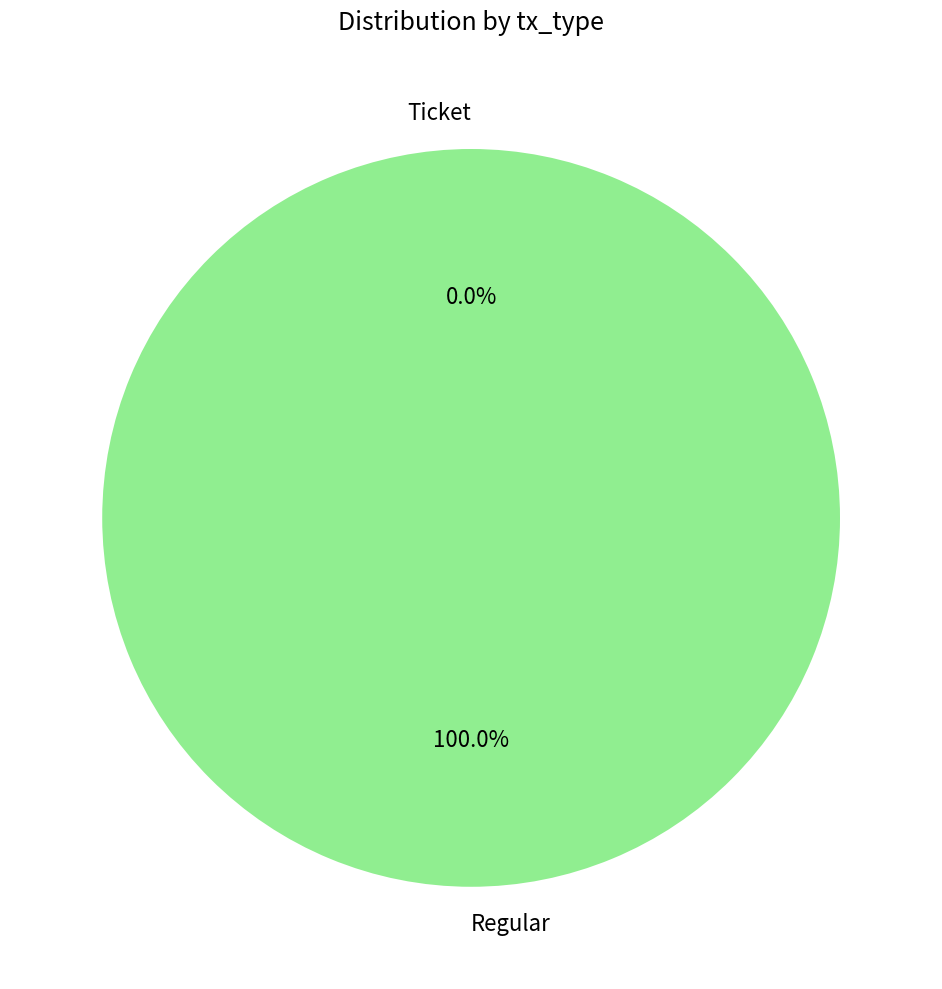

How many slices are in this pie chart?

2